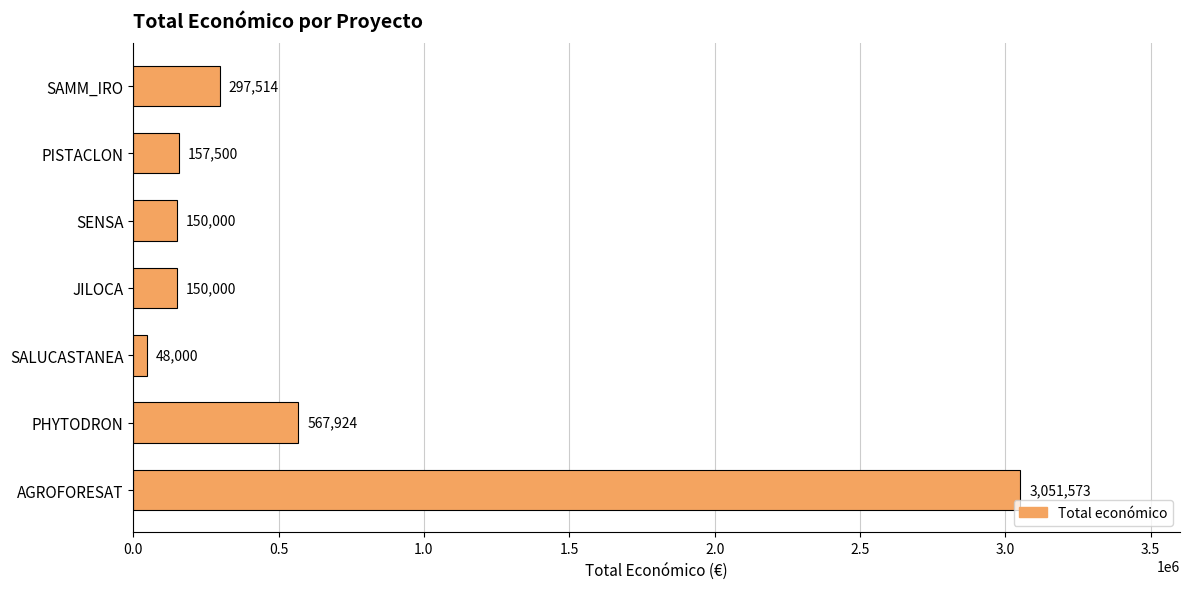

Where is the data nearest to the value 1549786?

PHYTODRON